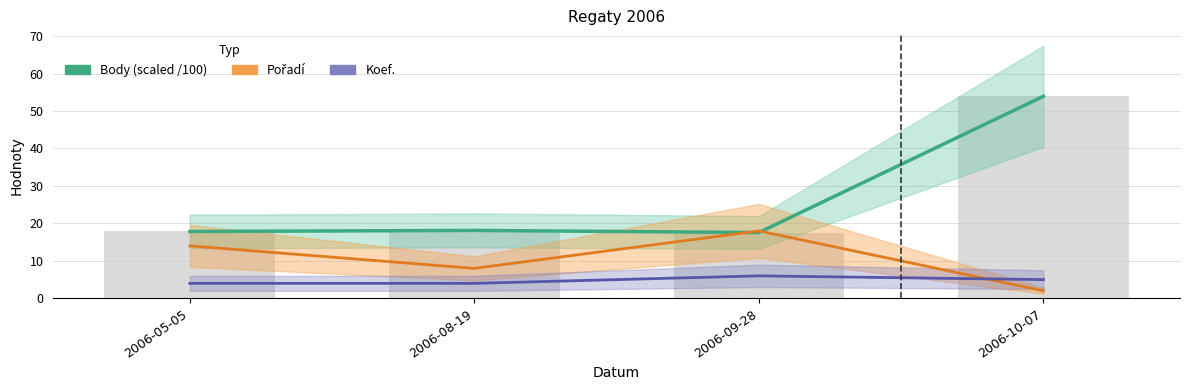

What position from the left is 2006-09-28?

3